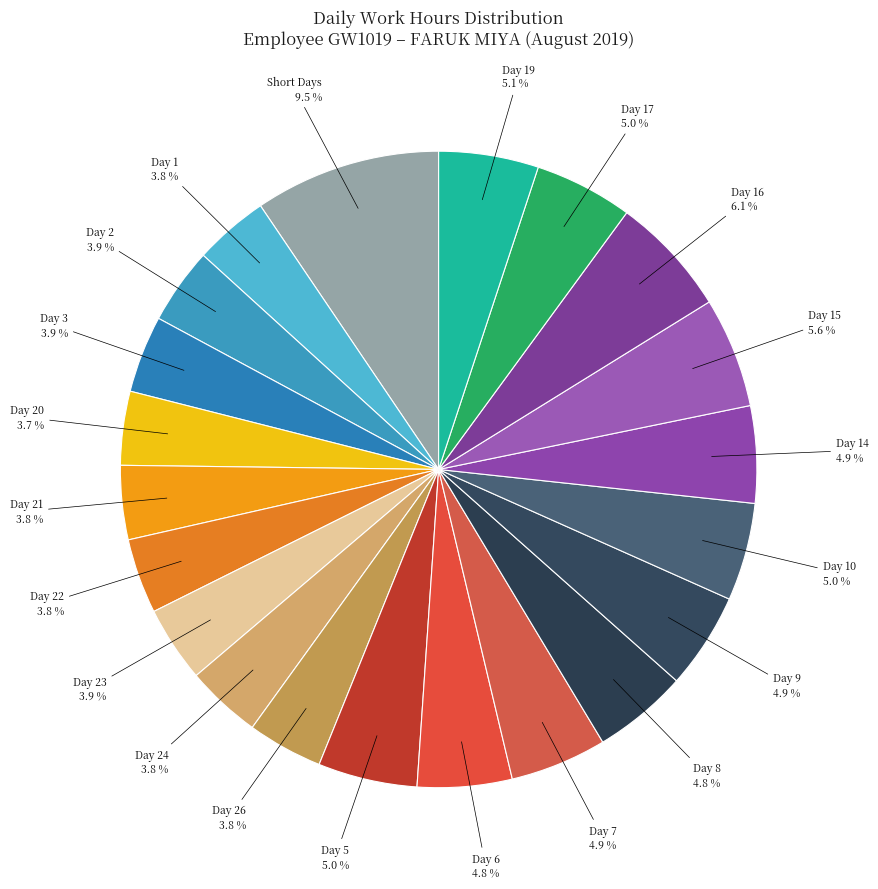

Count the number of slices in the pie.

21